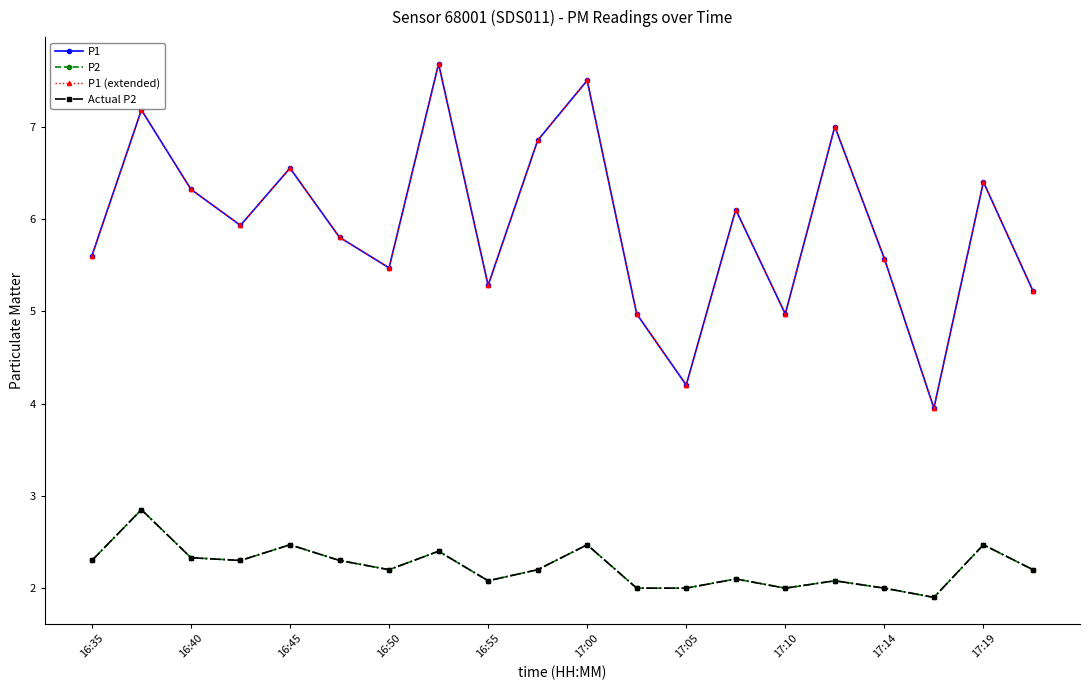

Is this an area chart (filled region under the line)?

No